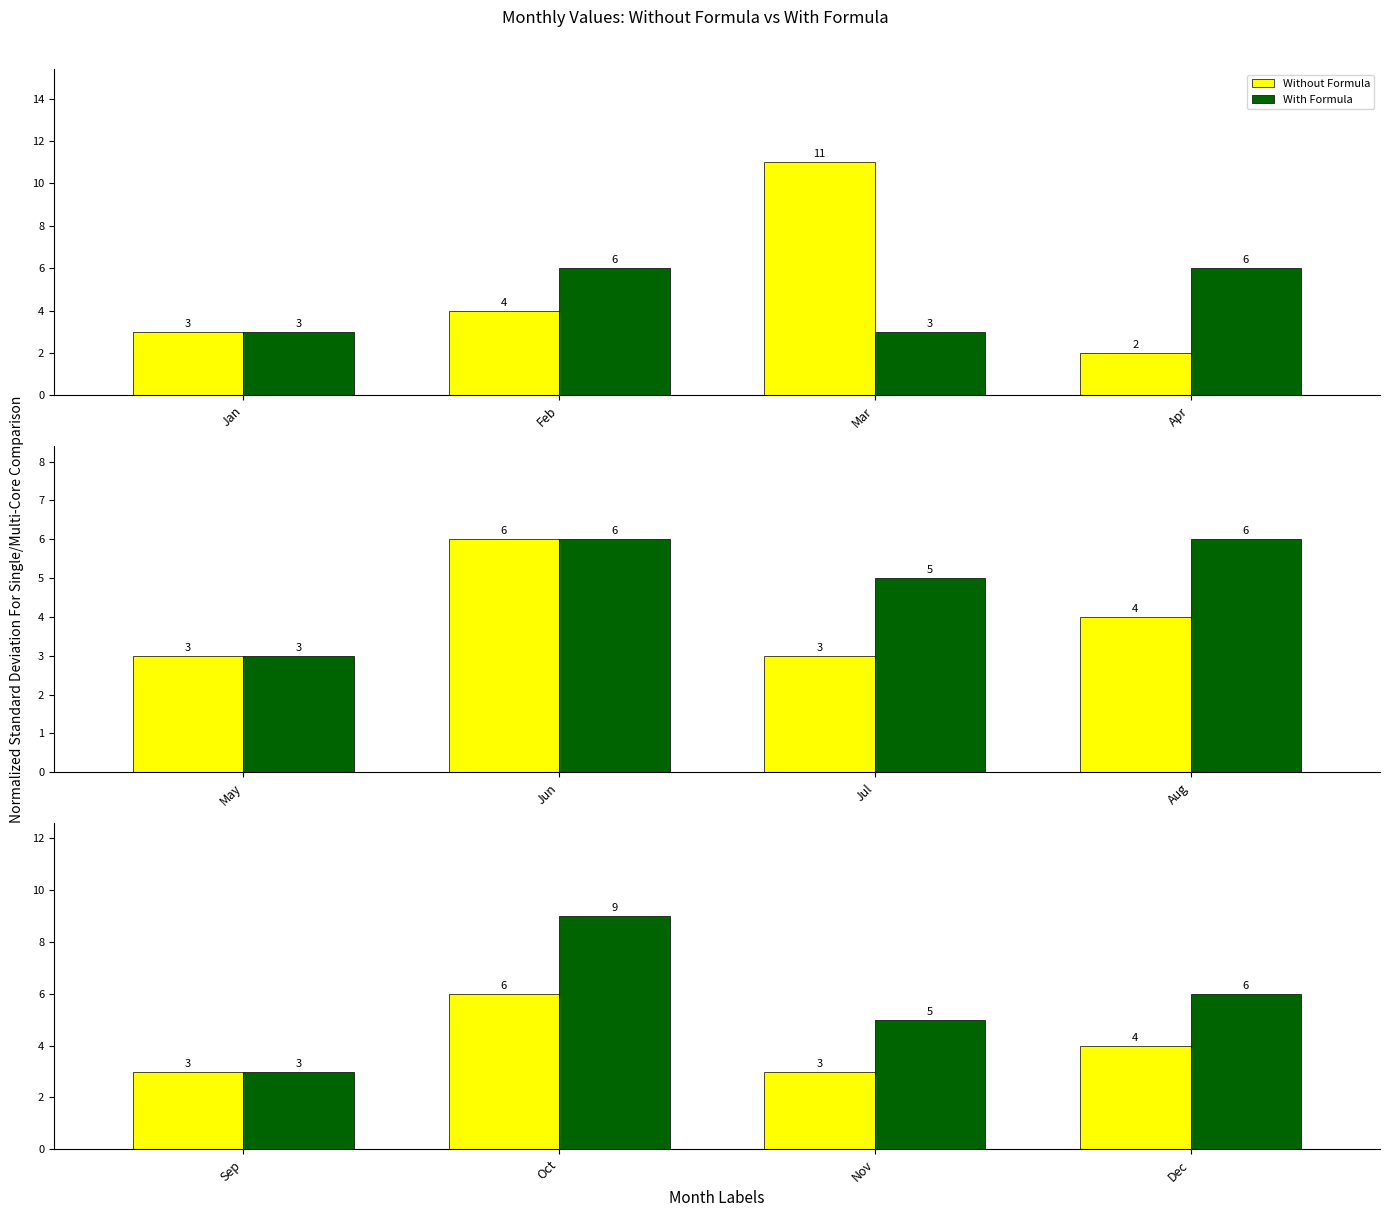

The Without Formula series shows 3 at Sep. True or false?

True